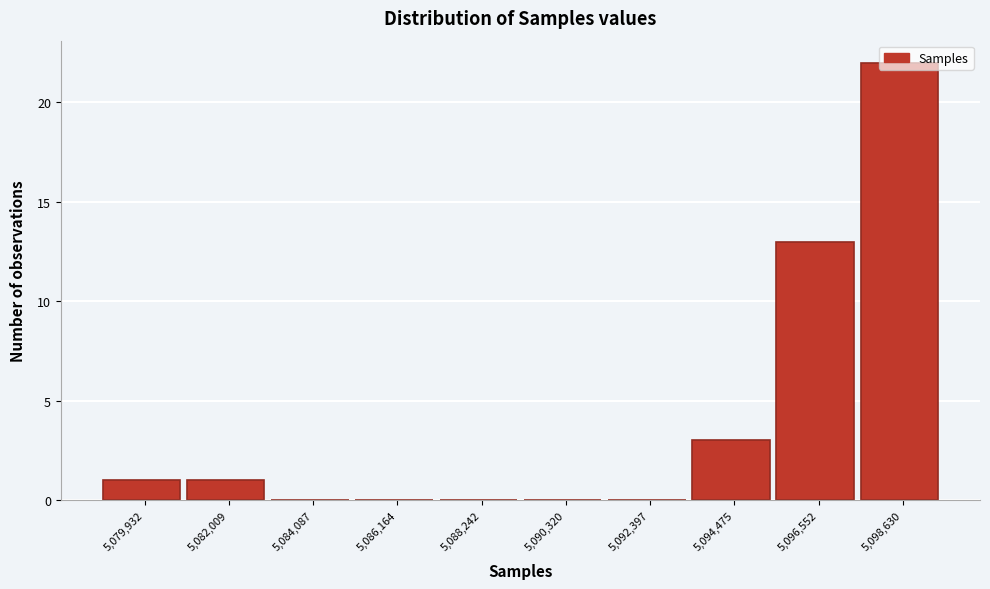

At which label is the value closest to 11?

5,096,552